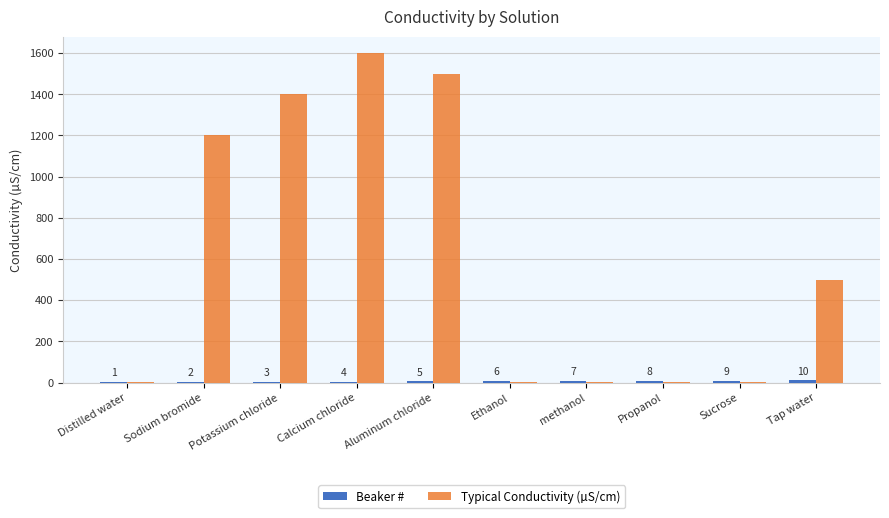

Is it true that Typical Conductivity (µS/cm) equals 1500.0 at Aluminum chloride?

True